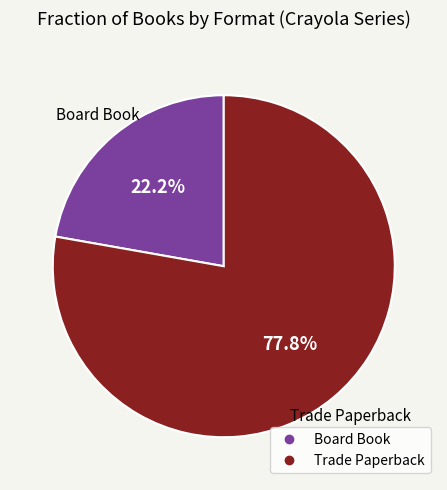

Which category accounts for the majority?

Trade Paperback